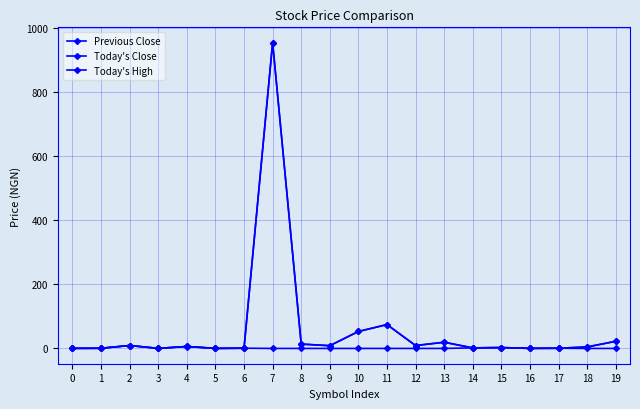

Rank the series by their maximum value, from lowest to highest.

Today's High, Previous Close, Today's Close